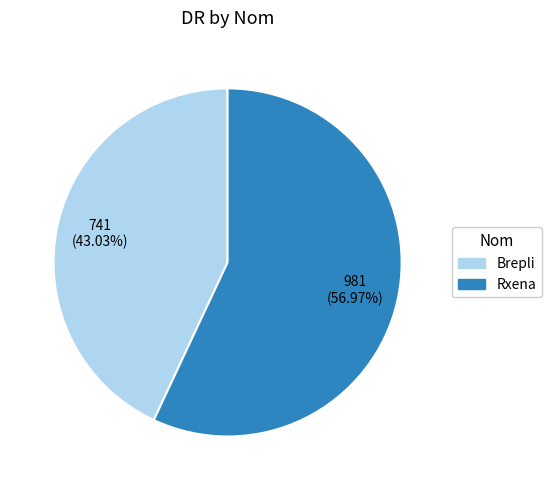

Is there a majority slice in this chart?

Yes